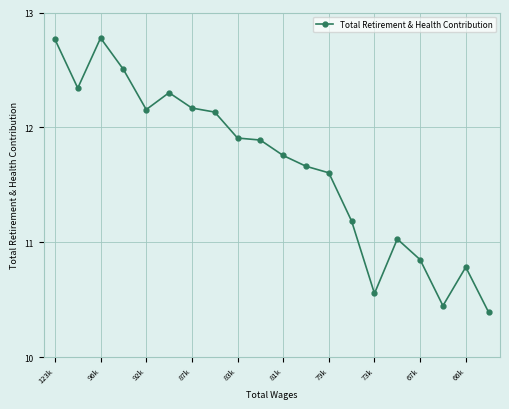

True or false: there are more than 2 points higher than both neighbors.

True